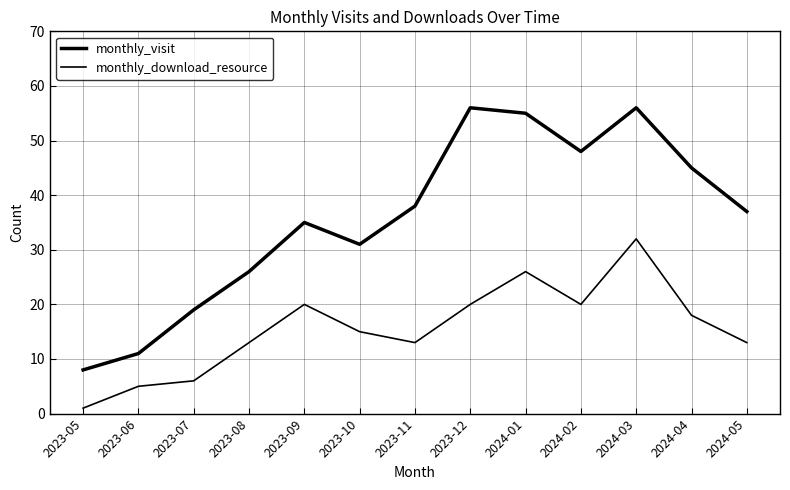

Reading left to right, what are all the values shown in this chart?

monthly_visit: 8	11	19	26	35	31	38	56	55	48	56	45	37
monthly_download_resource: 1	5	6	13	20	15	13	20	26	20	32	18	13